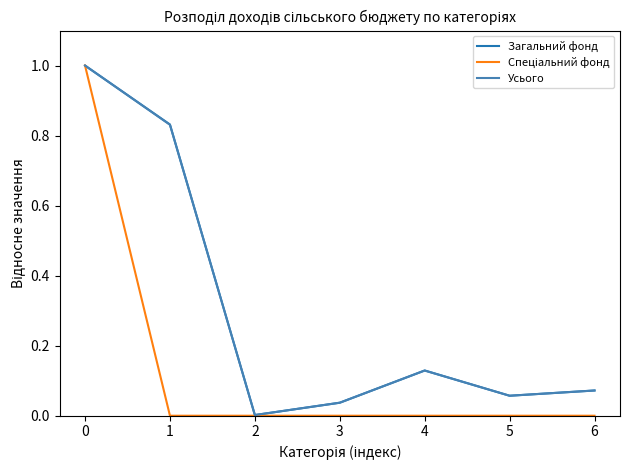

What is the total value across all series at 4?

0.3